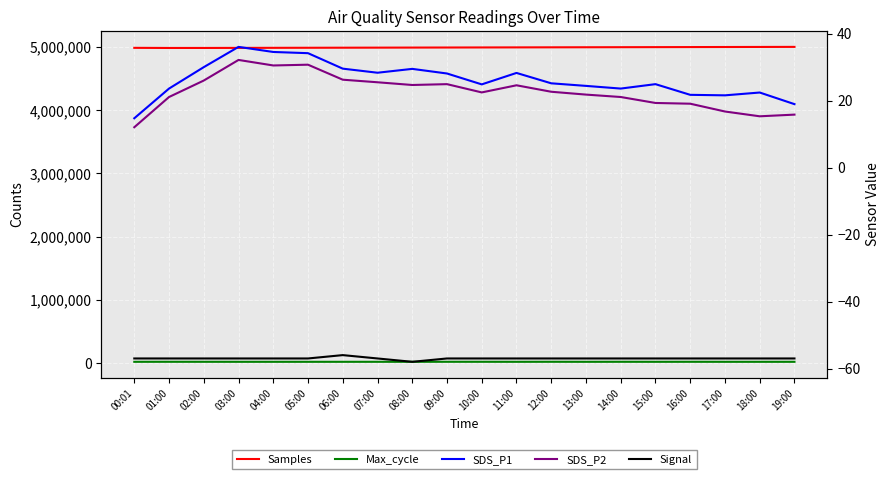

Rank the series by their maximum value, from highest to lowest.

Samples, Max_cycle, SDS_P1, SDS_P2, Signal